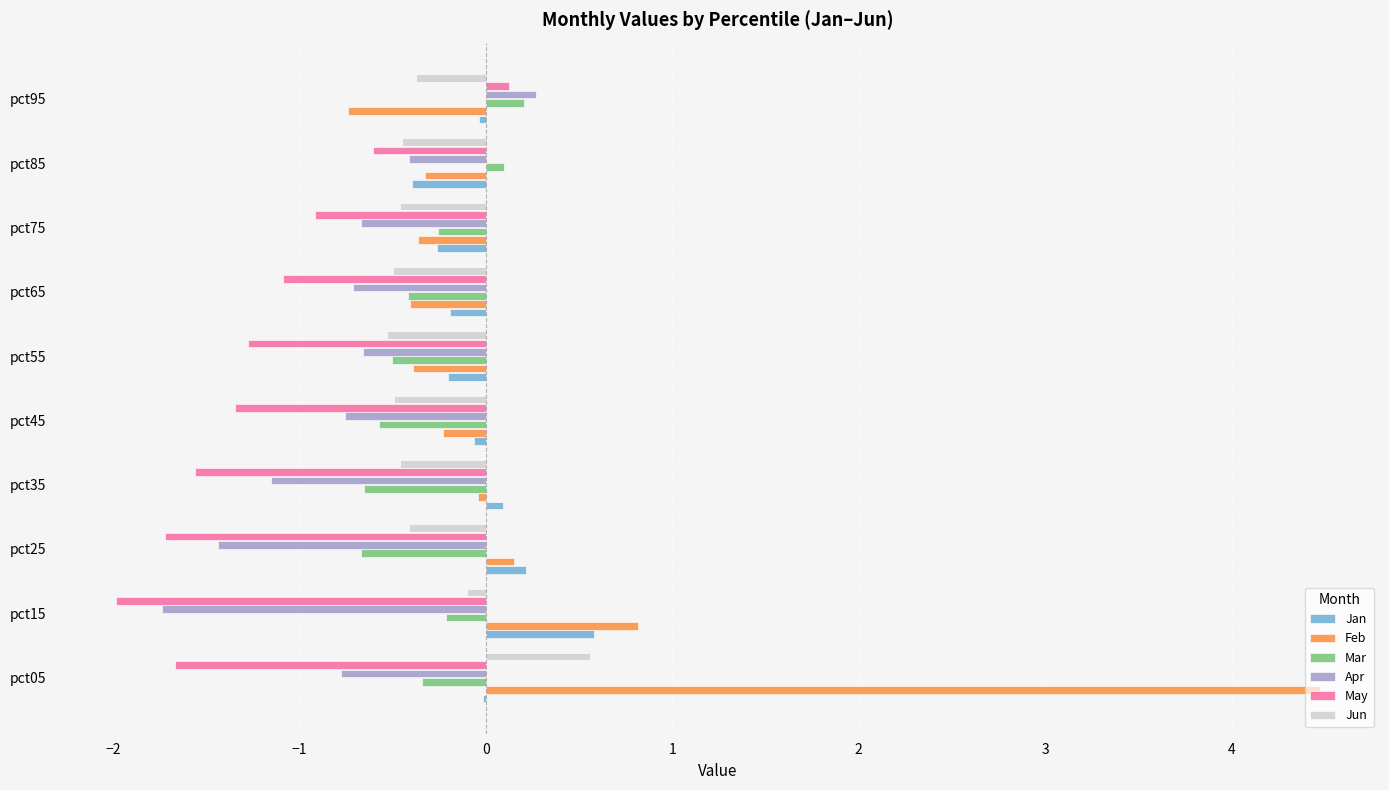

At which category does the chart reach its peak across all series?

pct05